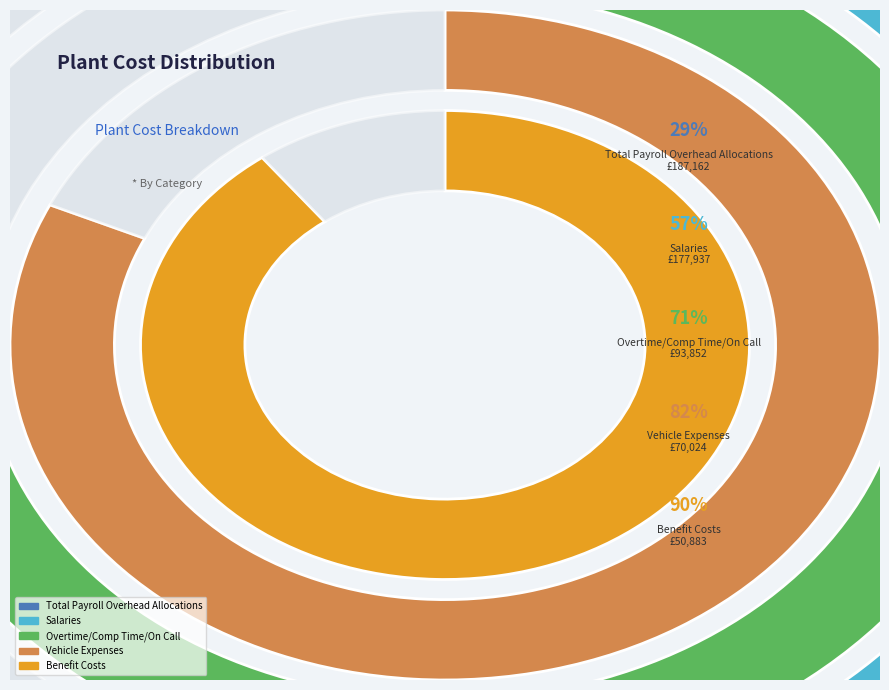

Count the number of slices in the pie.

8